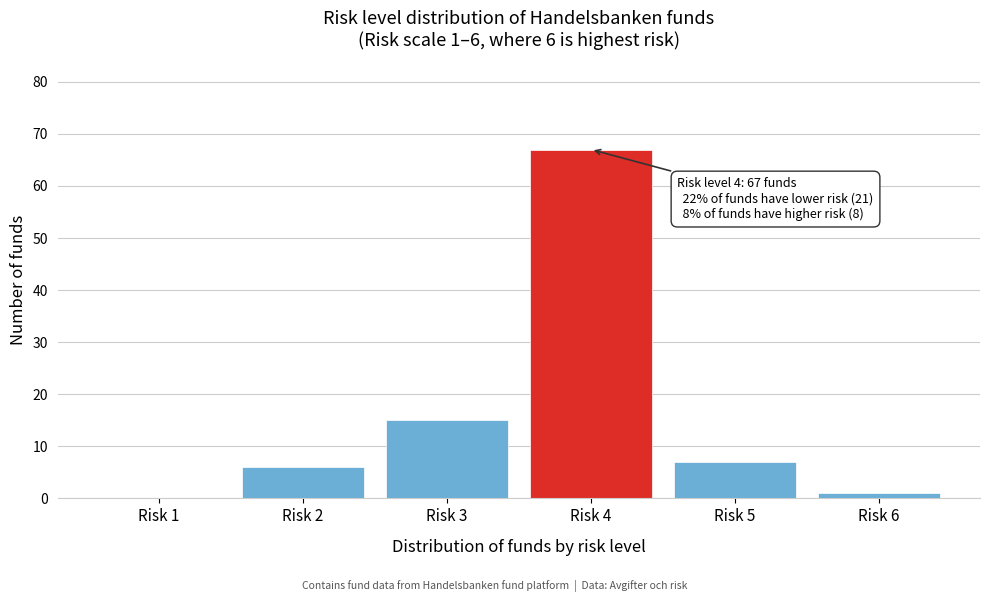

Reading left to right, list all the values displayed in this chart.

Risk 1=0	Risk 2=6	Risk 3=15	Risk 4=67	Risk 5=7	Risk 6=1